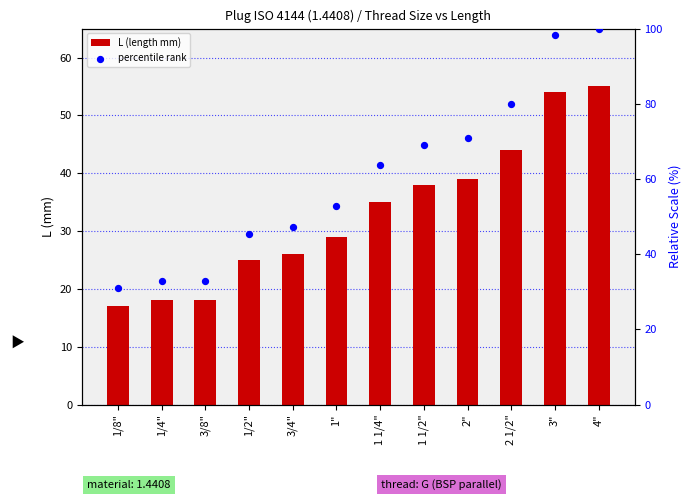

Which series has the widest spread of Y values?

percentile rank